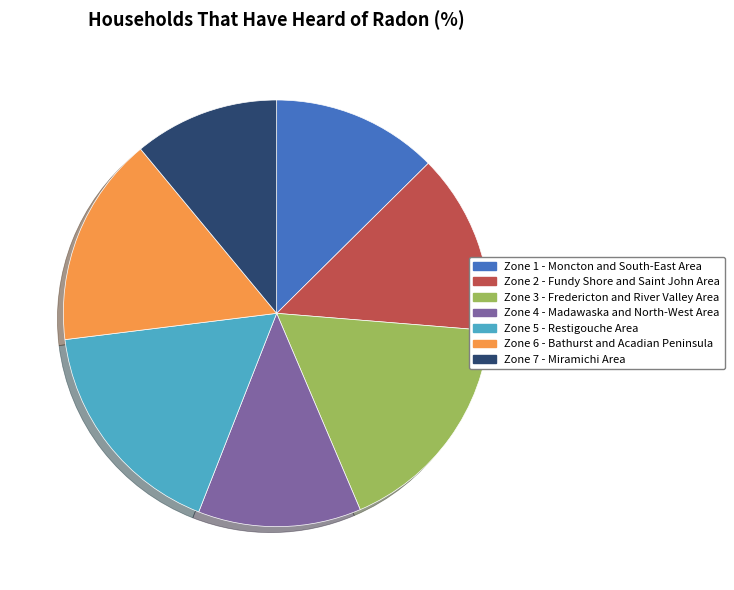

Do Zone 7 - Miramichi Area and Zone 1 - Moncton and South-East Area together represent more than half of the pie?

No